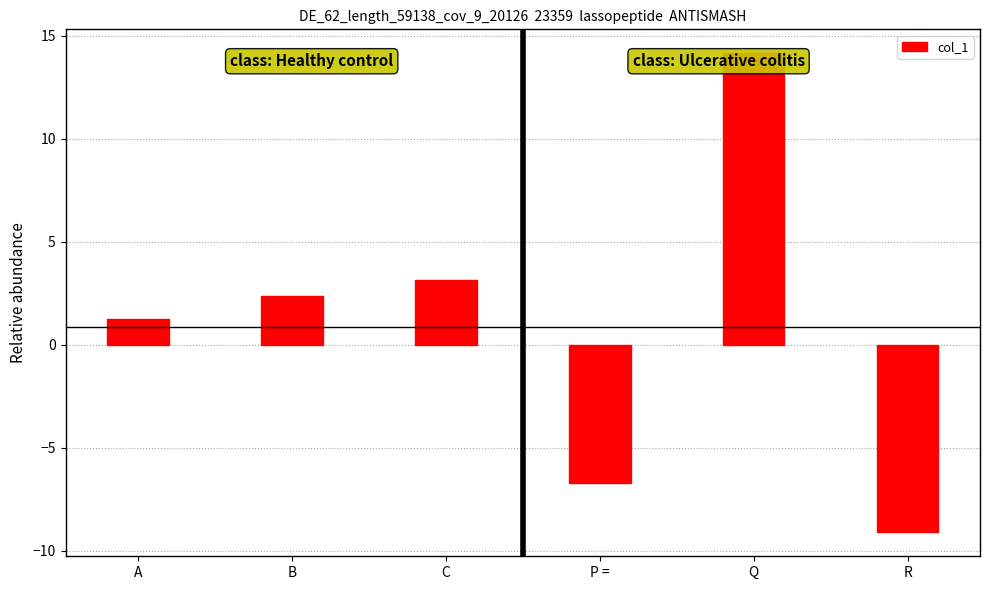

How many values are above zero?

4